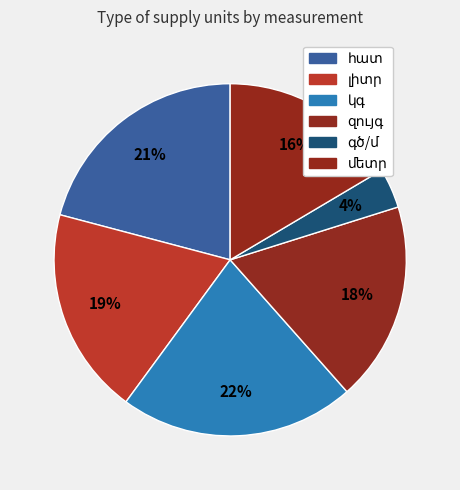

Does մետր account for over 50% of the chart?

No